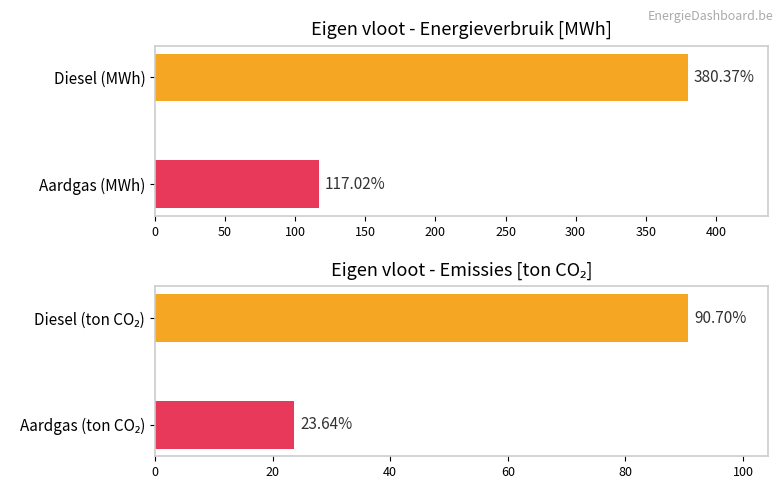

The chart shows a value of 496.2 at Diesel (MWh). True or false?

False